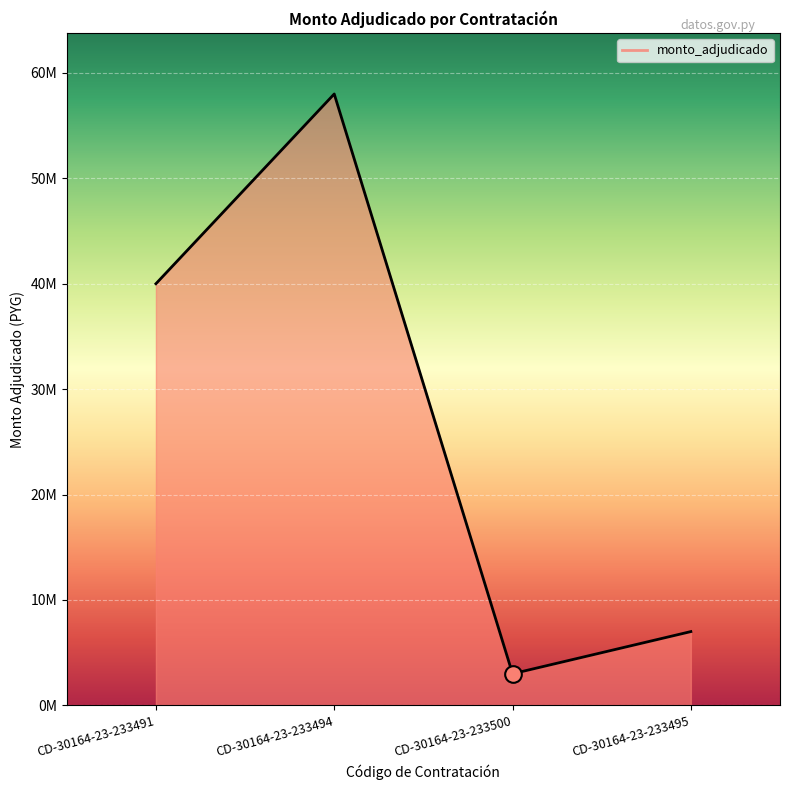

Rank the categories by value from highest to lowest.

CD-30164-23-233494, CD-30164-23-233491, CD-30164-23-233495, CD-30164-23-233500